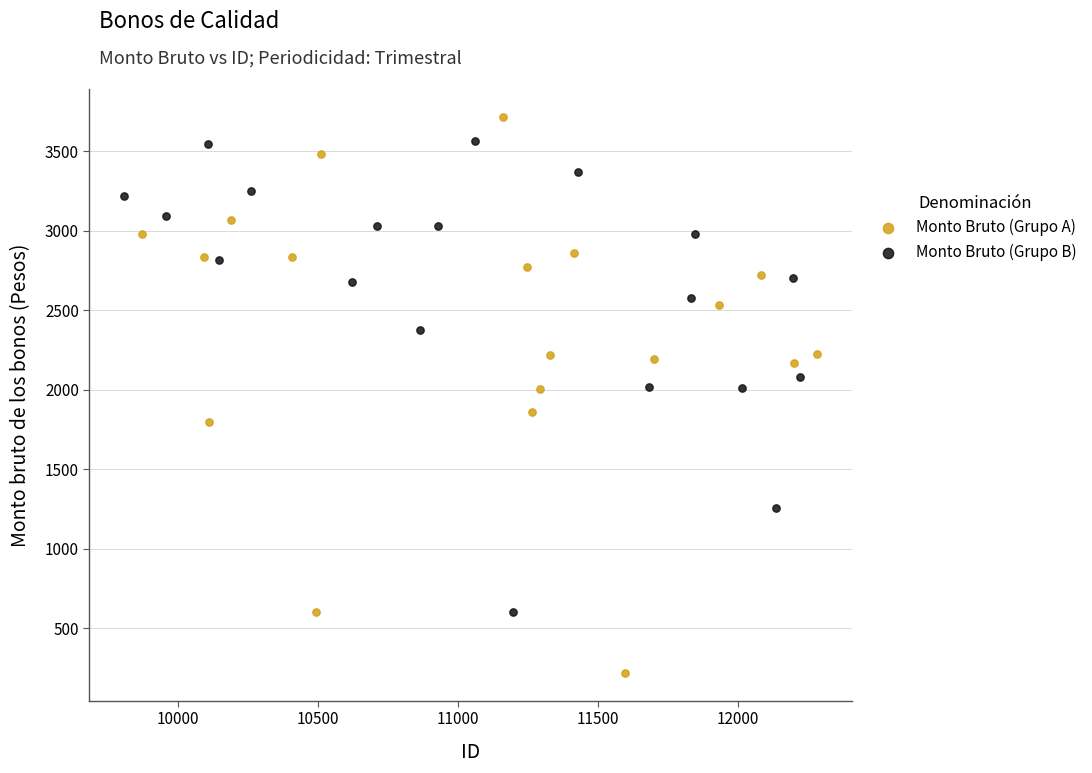

Which series reaches the minimum Y coordinate?

Monto Bruto (Grupo A)